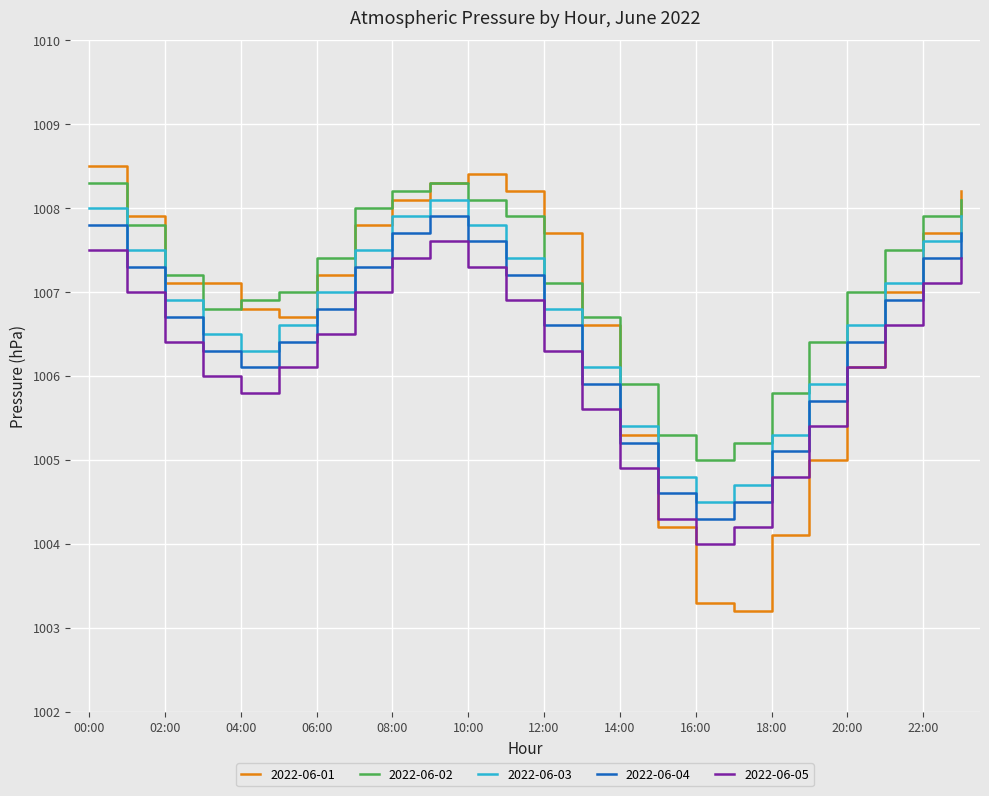

What is the greatest value displayed?

1008.5